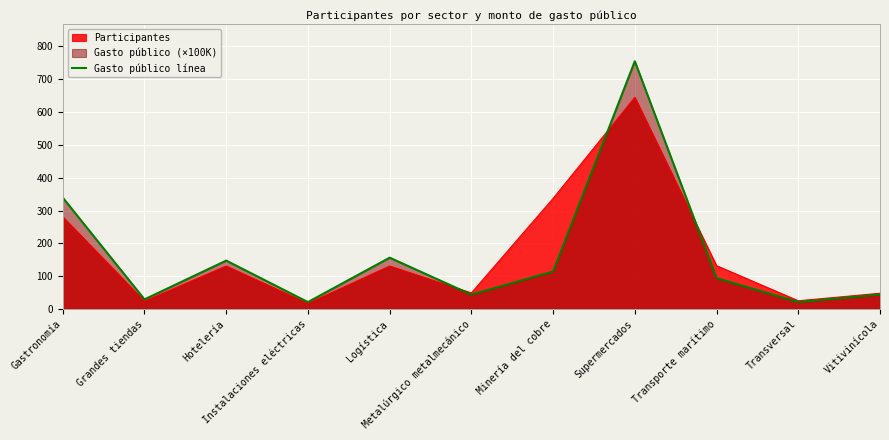

How many interior local peaks (higher than both neighbors) does the data have?

3